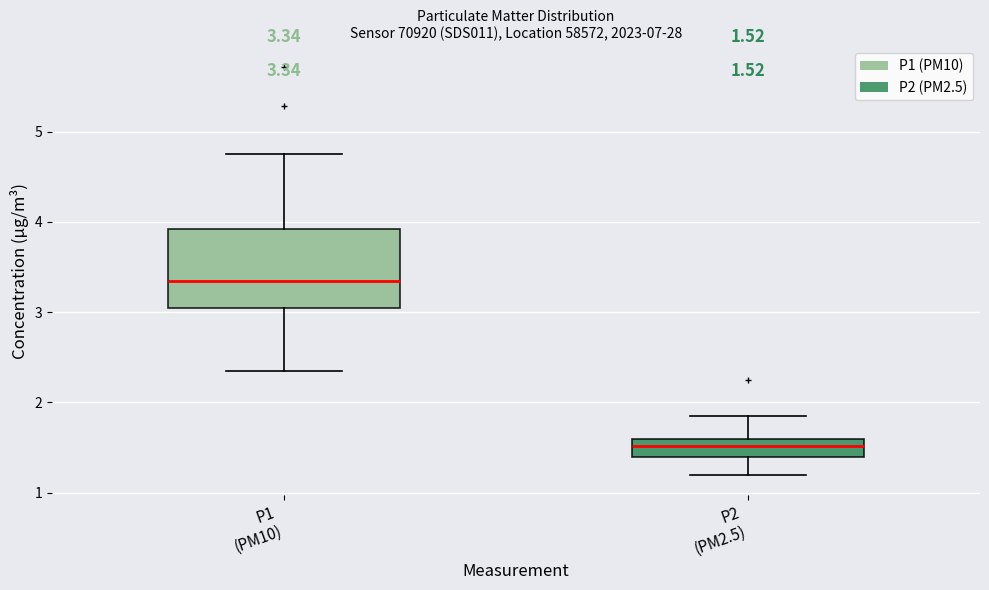

Comparing the boxes themselves (not the whiskers), which one is the tallest?

P1 (PM10)